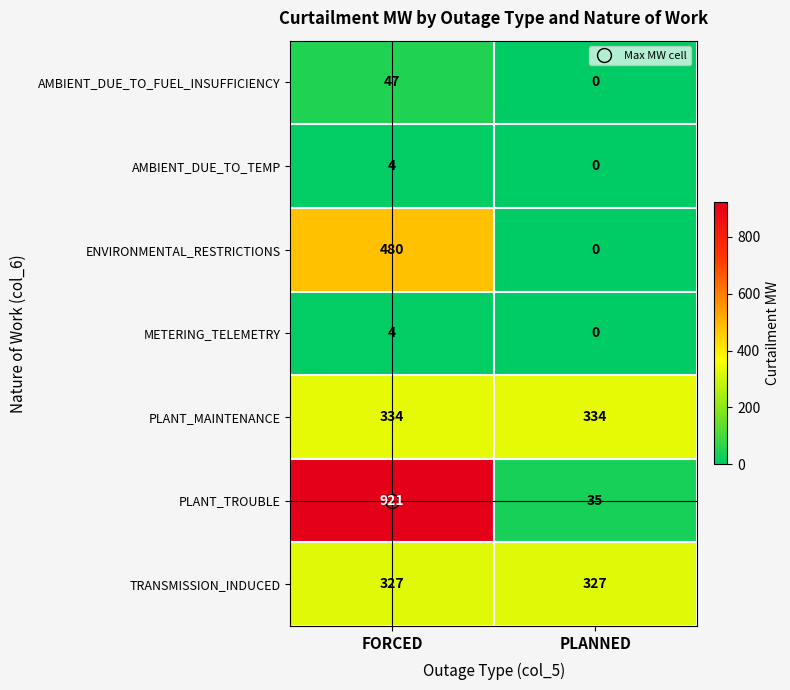

What is the difference between the highest and lowest values at FORCED?

917